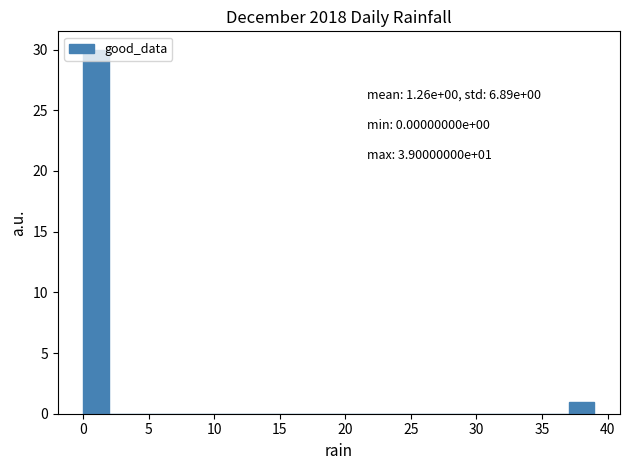

Read against the x-axis, roughly where is the centre of the tallest bar?

1.0